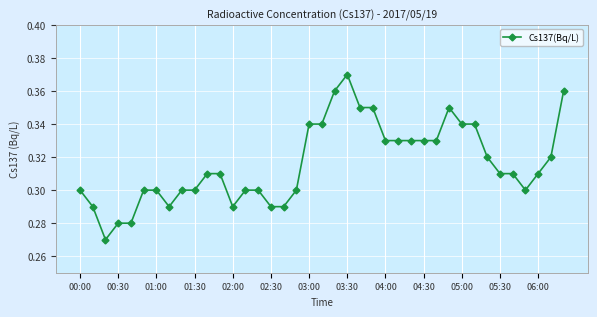

What is the sum of all values?

12.3